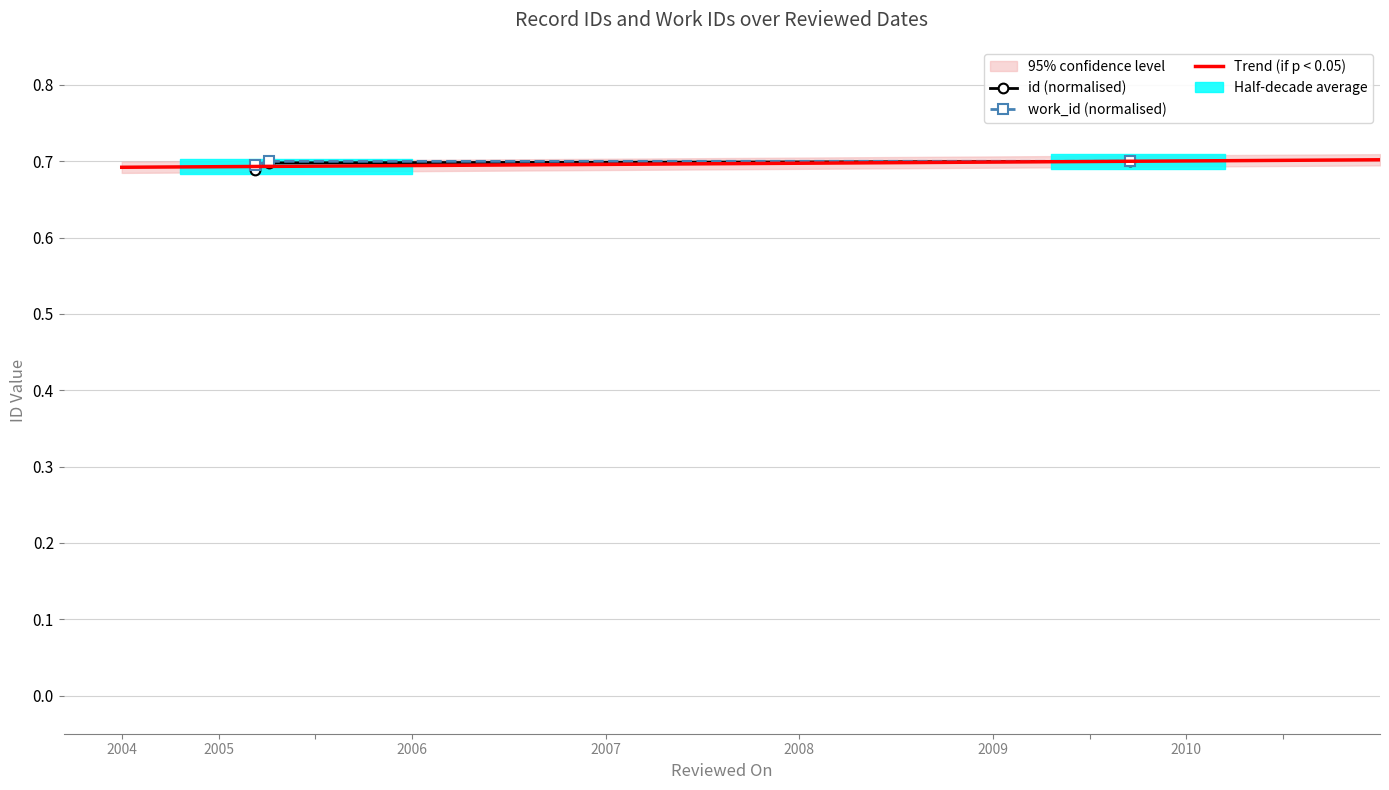

At 2009-09-14, list the series in order from largest to smallest.

id, work_id